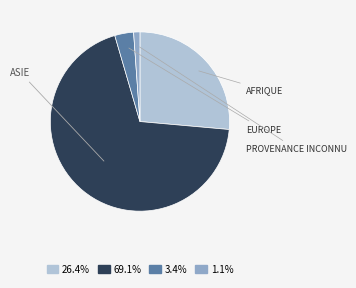

Is there any slice that represents more than half of the pie?

Yes